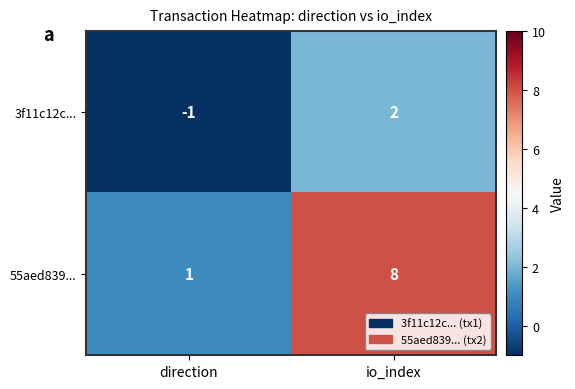

Is it true that 3f11c12c... equals 3 at io_index?

False